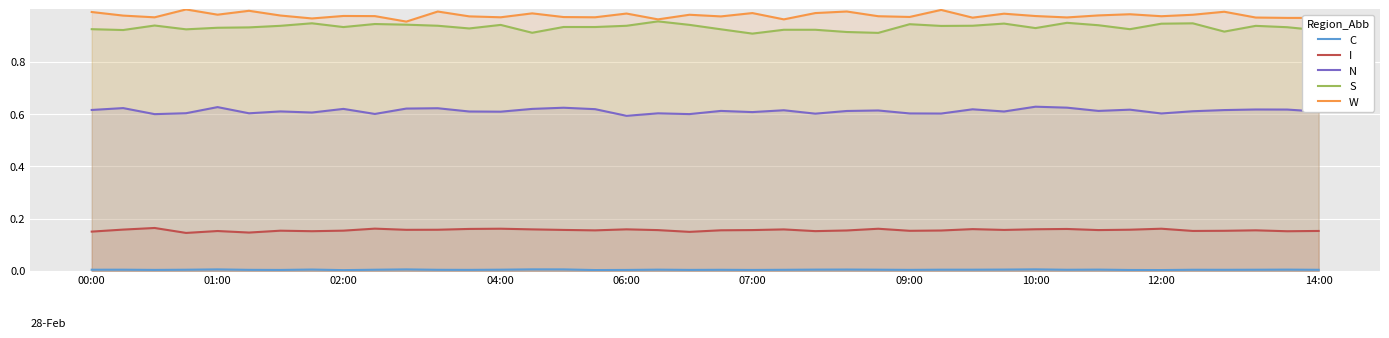

How many lines are shown in the chart?

5